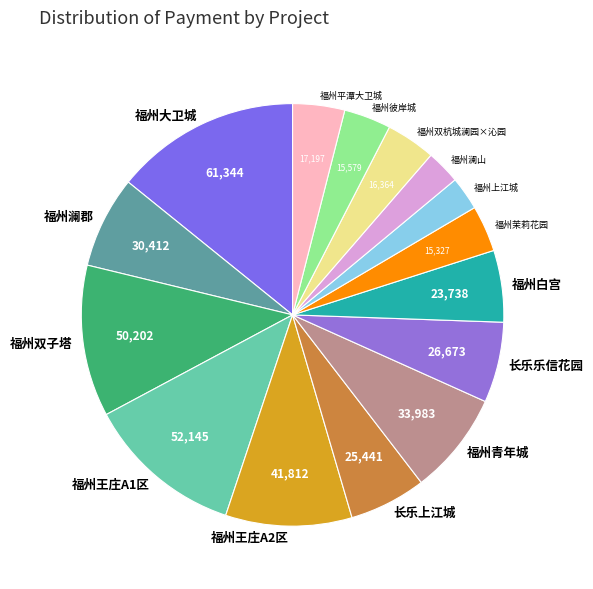

Which slice is the largest?

福州大卫城